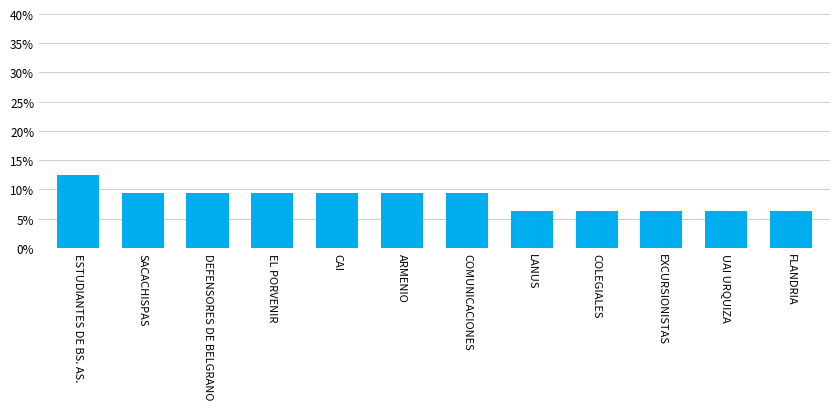

What is the sum of the values at EXCURSIONISTAS and COMUNICACIONES?

0.2